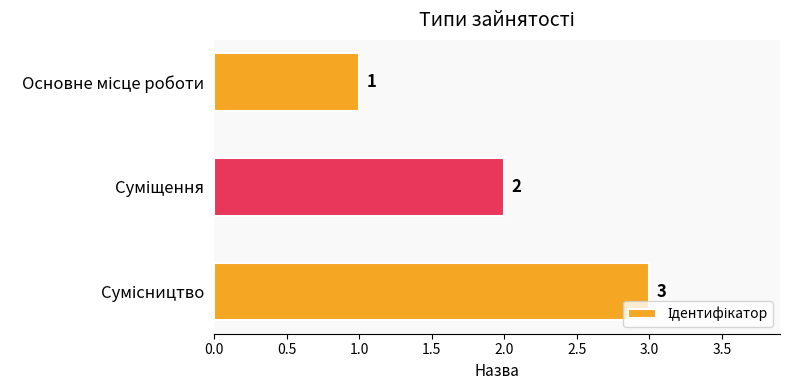

What is the maximum value shown in the chart?

3